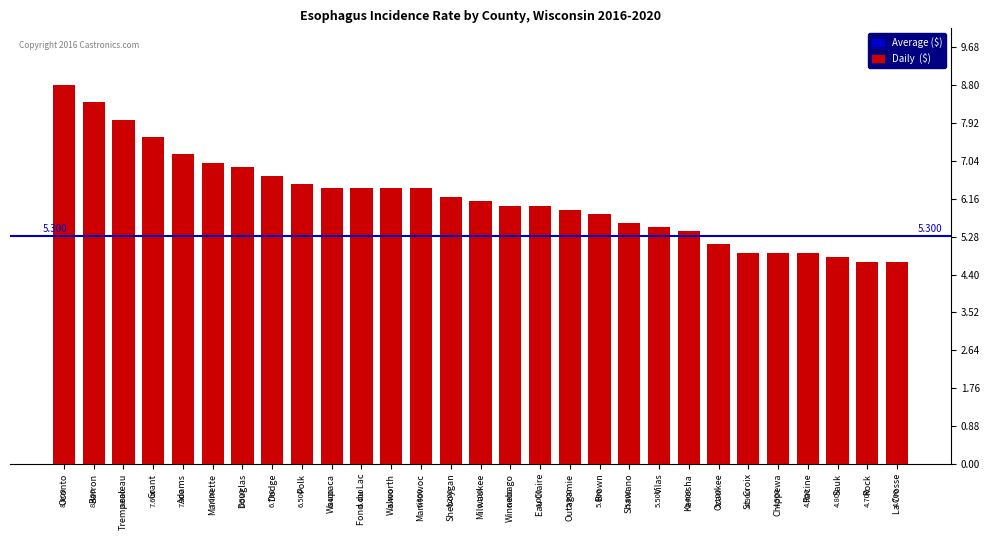

How many categories are shown in the chart?

29